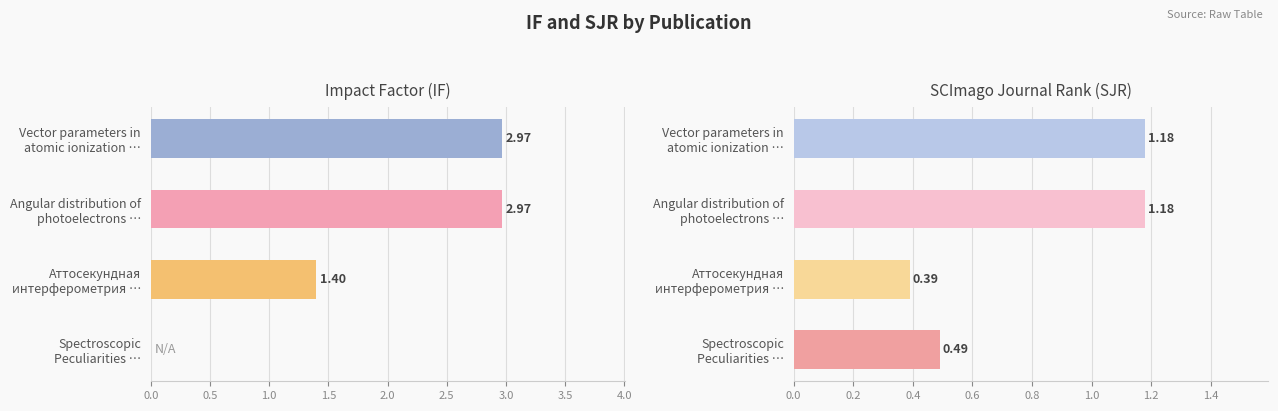

How many bars are there in each group?

2